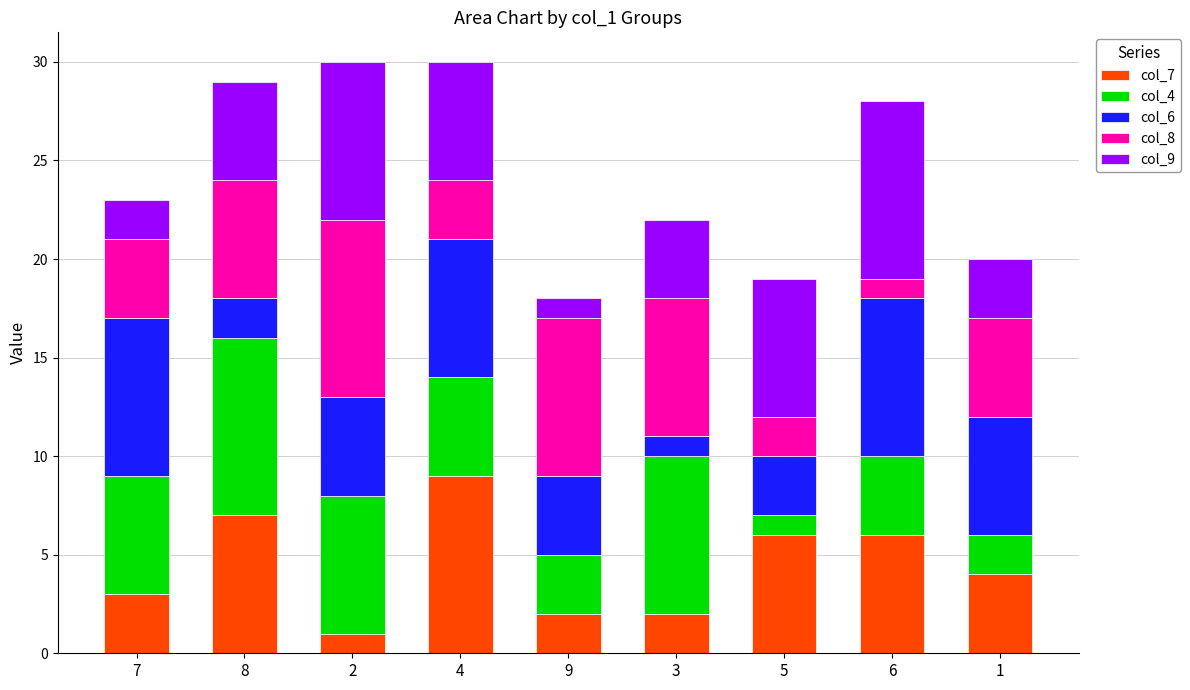

How many bars are there in total?

9